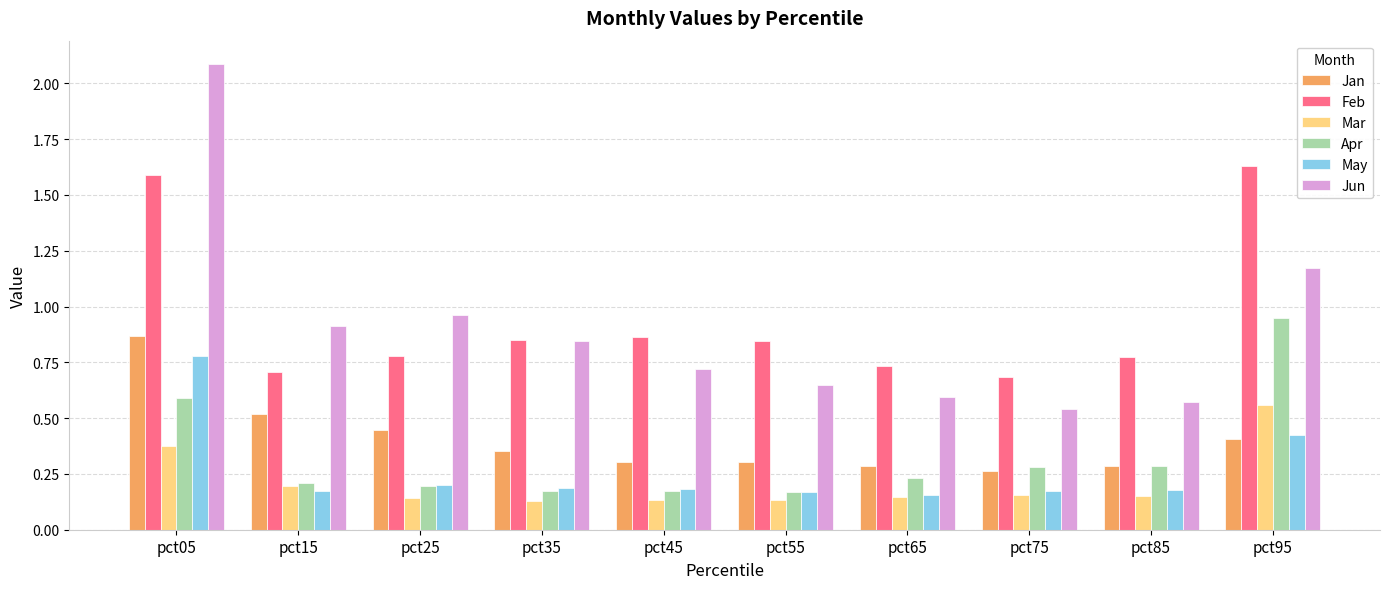

What is the sum of all Jan values?

4.0